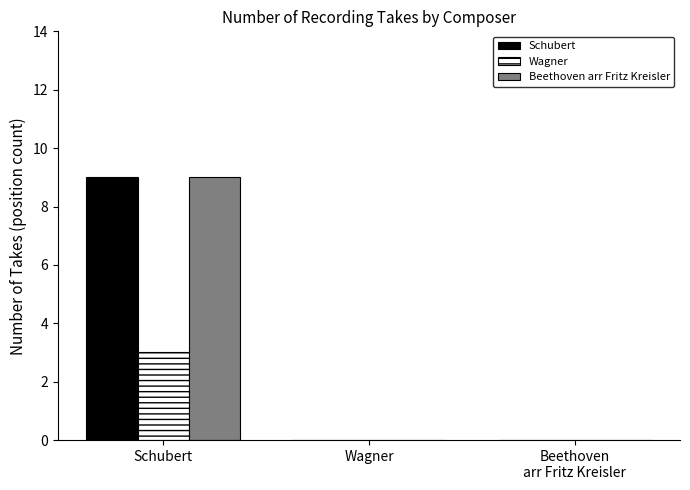

What are all the series names shown in the legend?

Schubert, Wagner, Beethoven arr Fritz Kreisler